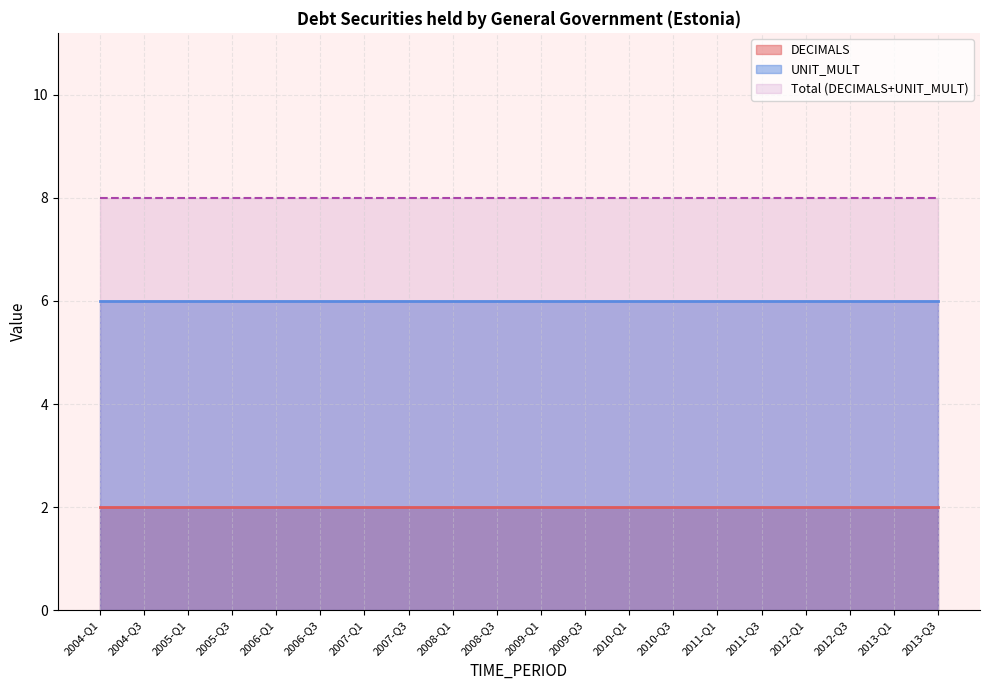

What is the label of the 11th point from the right?

2008-Q3